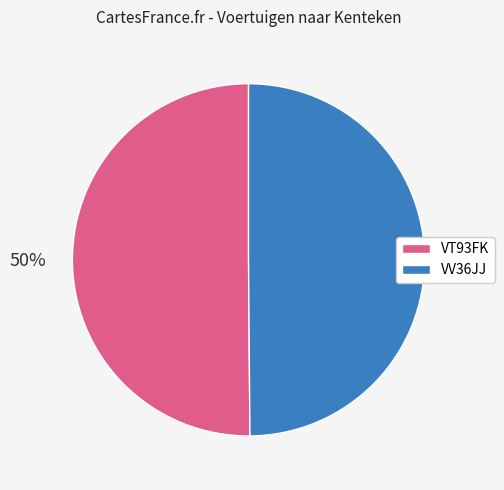

To the nearest percent, what percentage of the pie is VV36JJ?

50%